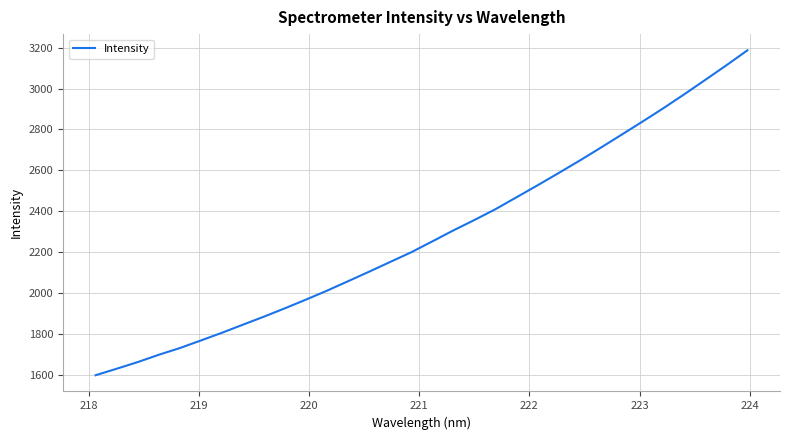

What is the smallest value displayed?

1598.8